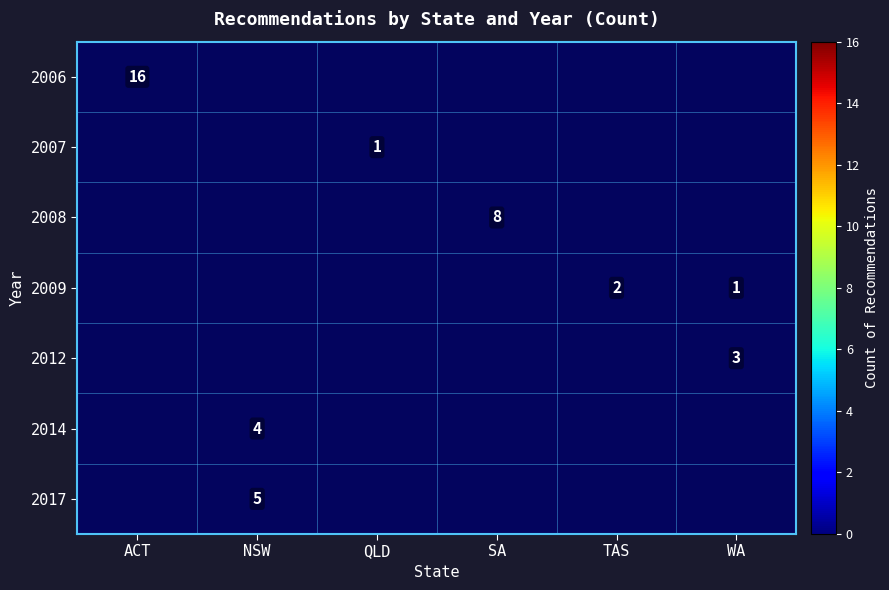

Is it true that 2014 equals 1 at NSW?

False